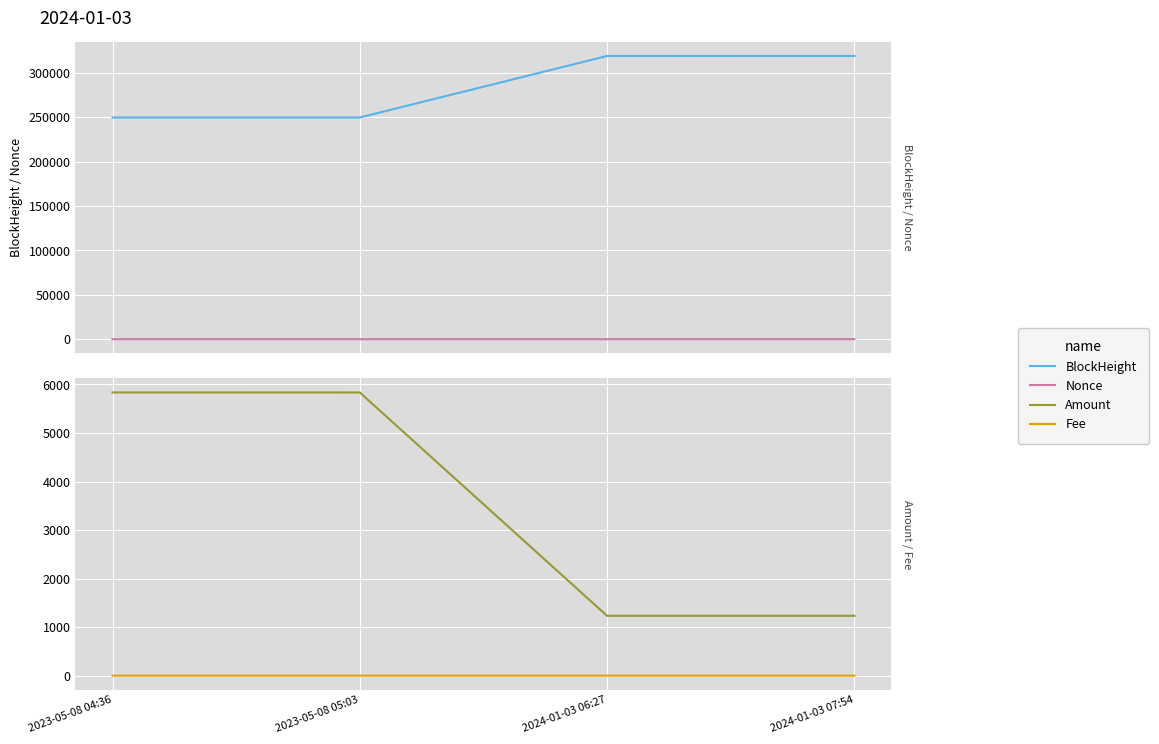

What is the label of the 1st point from the right?

2024-01-03 07:54